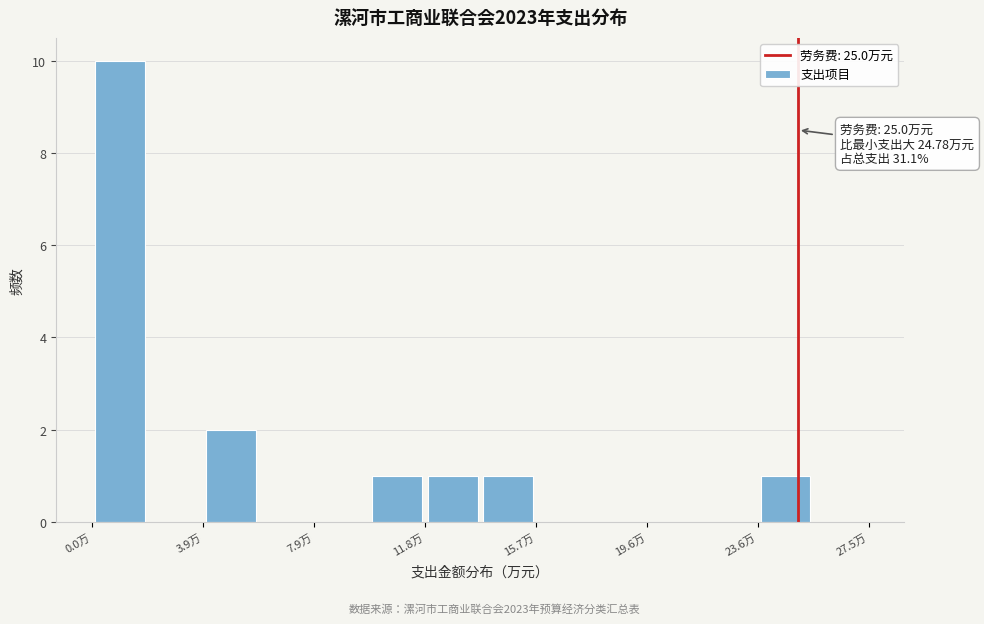

Around what value on the x-axis is the tallest bar? Give the approximate position of its centre, as read against the axis.

1.0